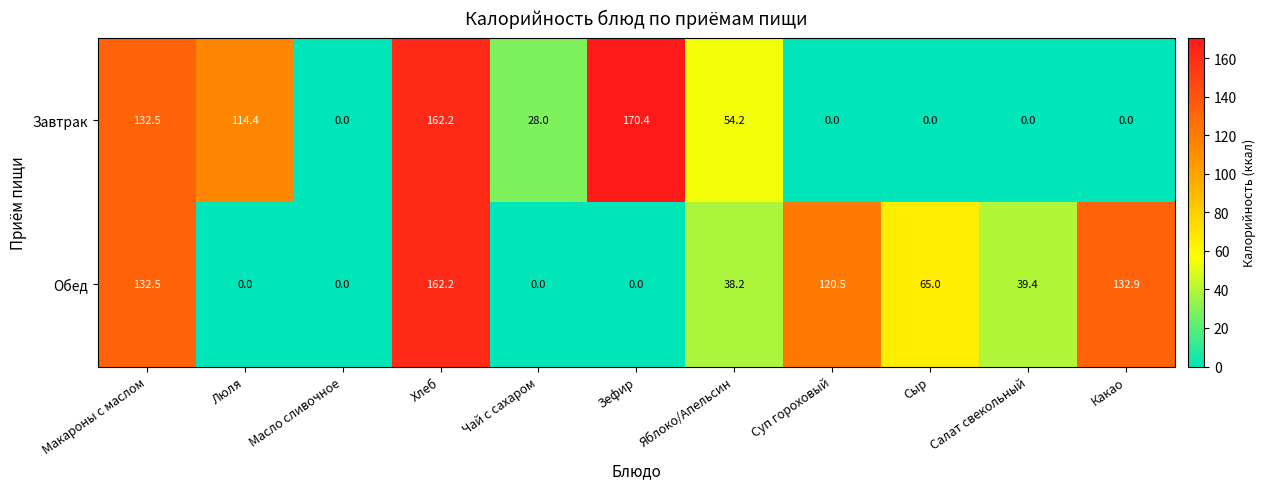

At which label is Завтрак closest to 85?

Люля